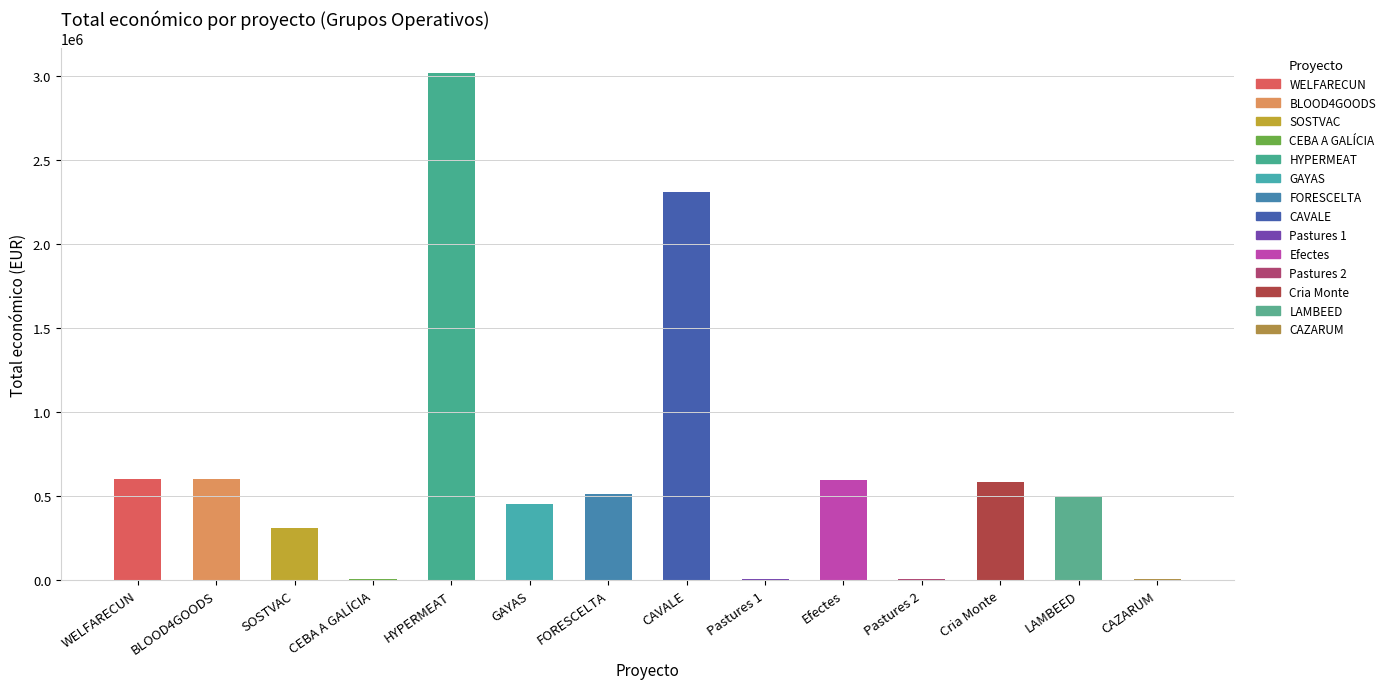

True or false: the data shows 5217489 at HYPERMEAT.

False